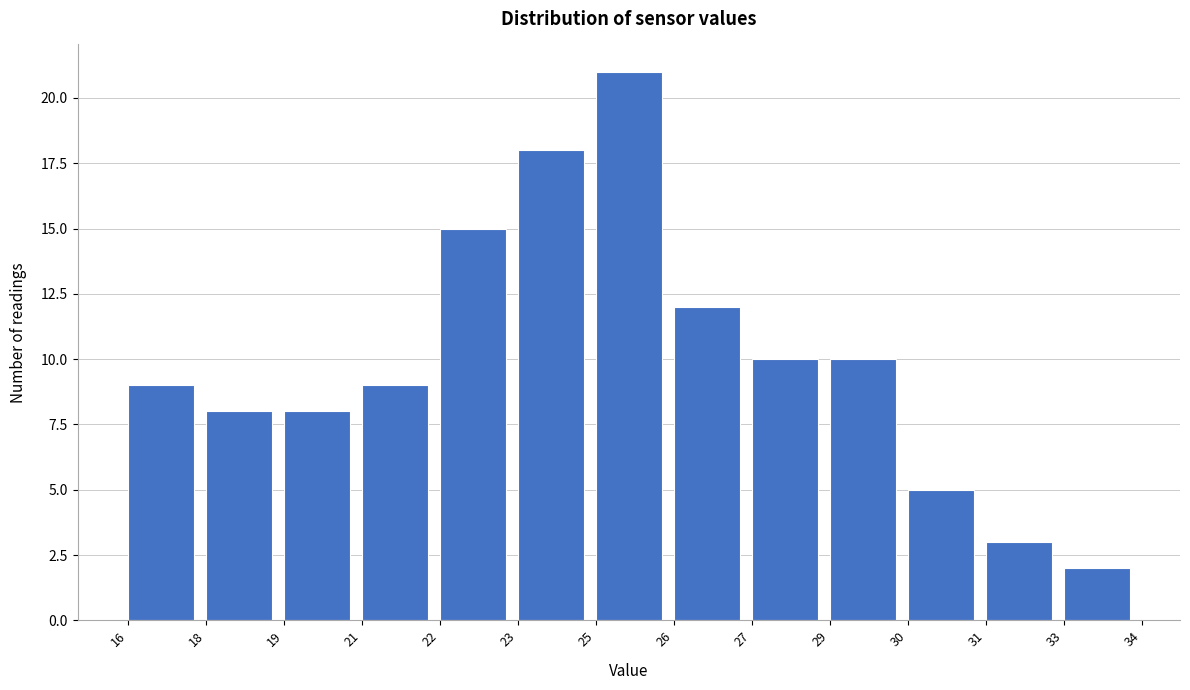

Reading left to right, list all the values displayed in this chart.

16=9	18=8	19=8	21=9	22=15	23=18	25=21	26=12	27=10	29=10	30=5	31=3	33=2